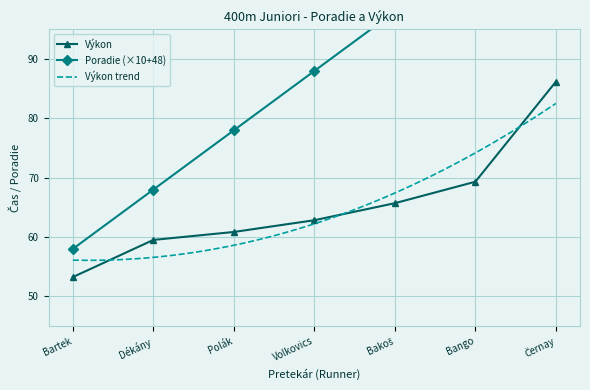

True or false: Výkon and Poradie intersect in this chart.

False